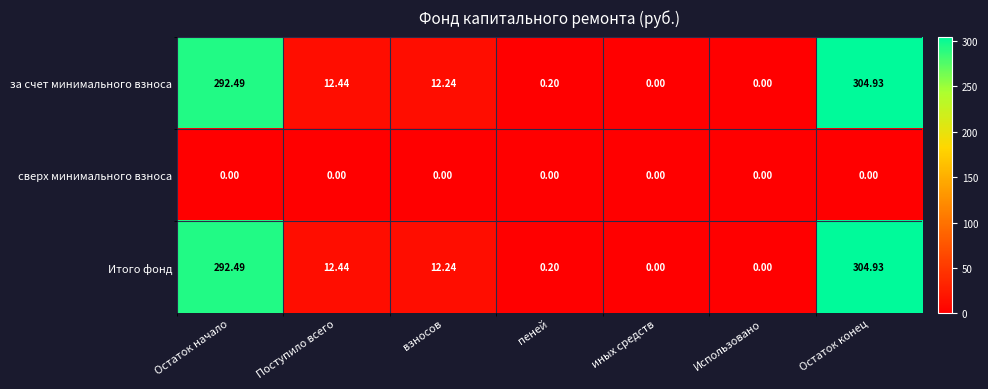

At which label does Итого фонд first exceed 12?

Остаток начало